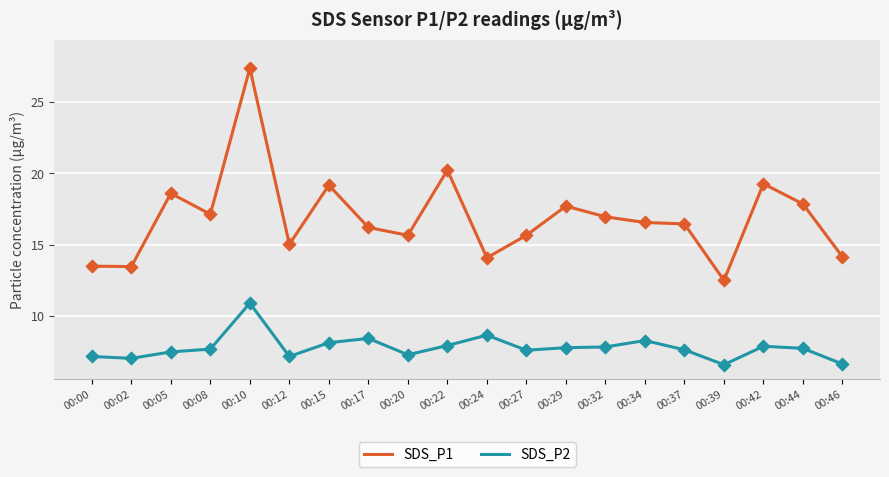

What is the total value across all series at 00:17?

24.6